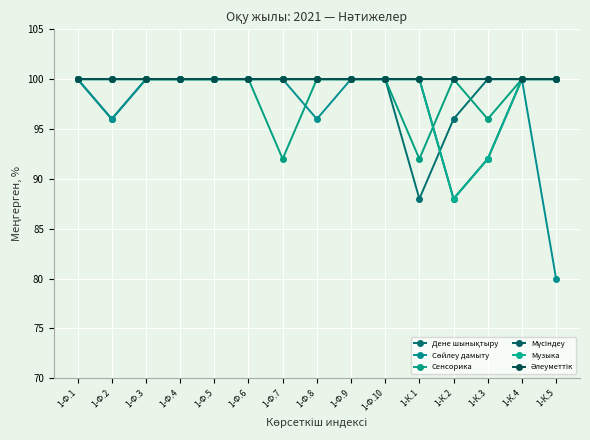

True or false: Әлеуметтік and Мүсіндеу cross at least once.

False